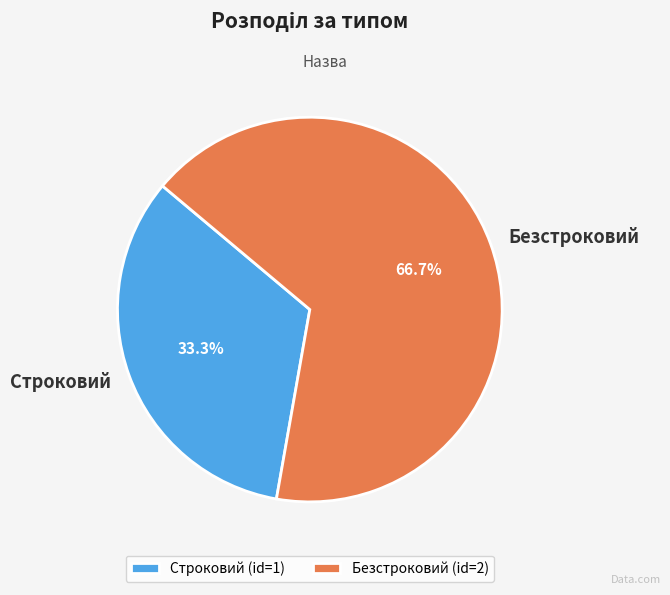

Combined, do Безстроковий and Строковий account for over 50%?

Yes